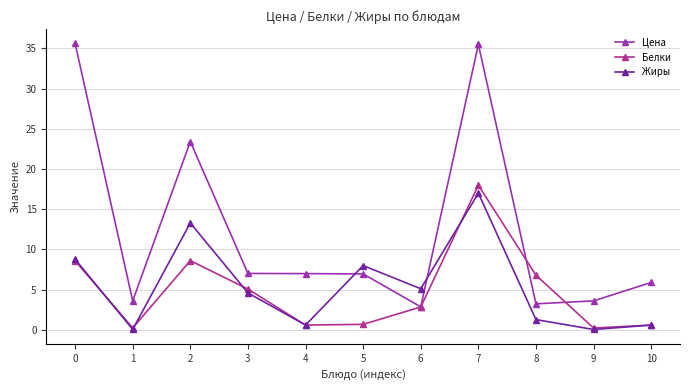

At 4, list the series in order from largest to smallest.

Цена, Белки, Жиры